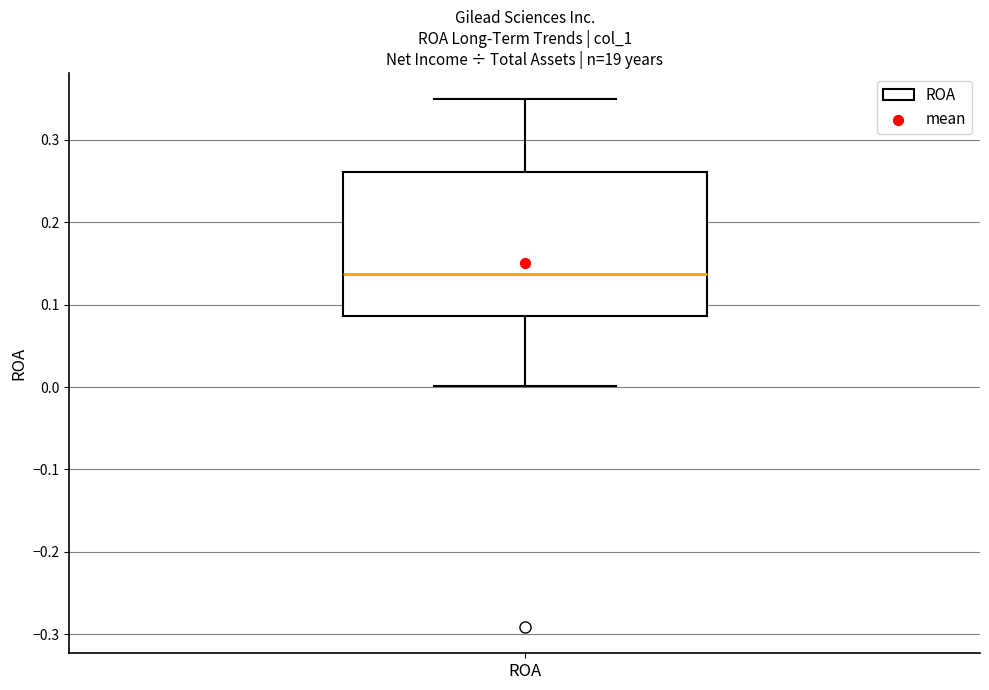

Where does the upper whisker of the box for ROA end on the y-axis? The values are not printed on the chart, so give them approximately, as read against the axis.

0.35